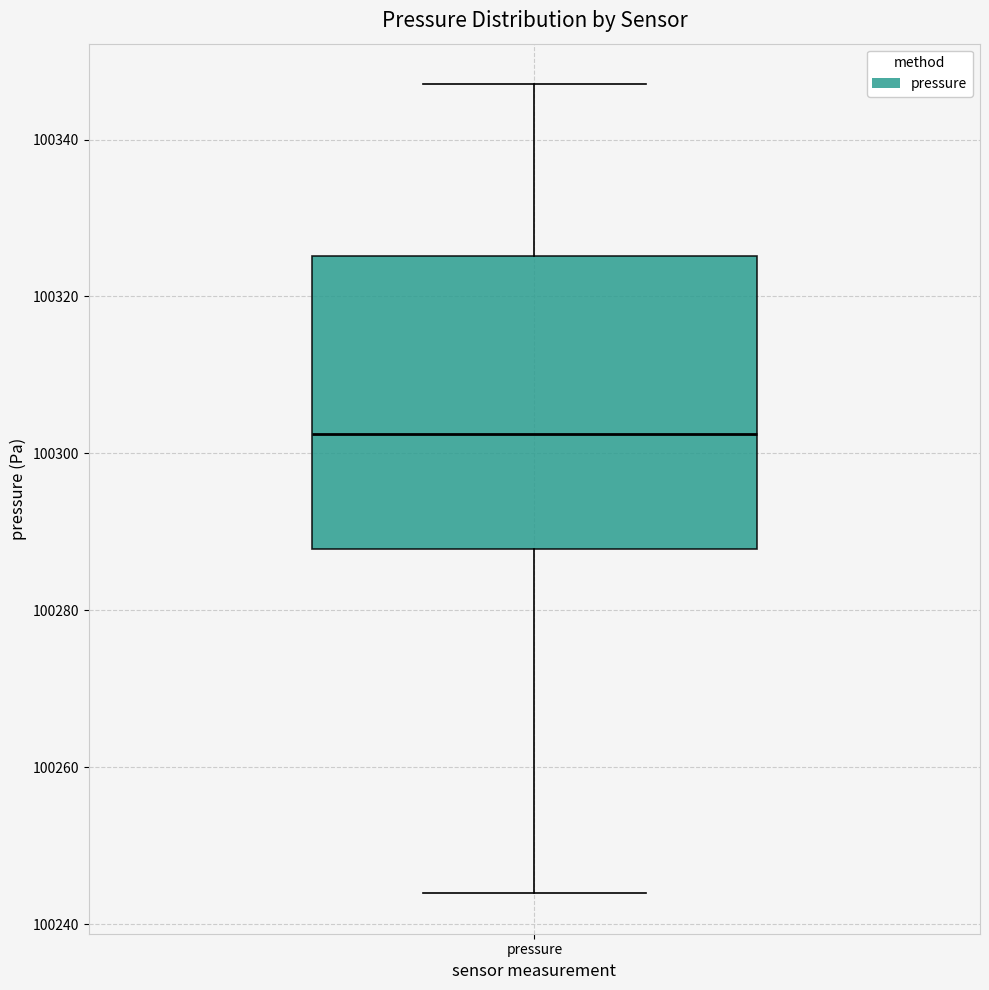

Transcribe this box plot: give where the median line is, the range the box spans, and where the two whiskers end, as read against the y-axis. The values are not printed on the chart, so give them approximately, as read against the axis.

median 100302, box 100288 to 100326, whiskers 100244 to 100348